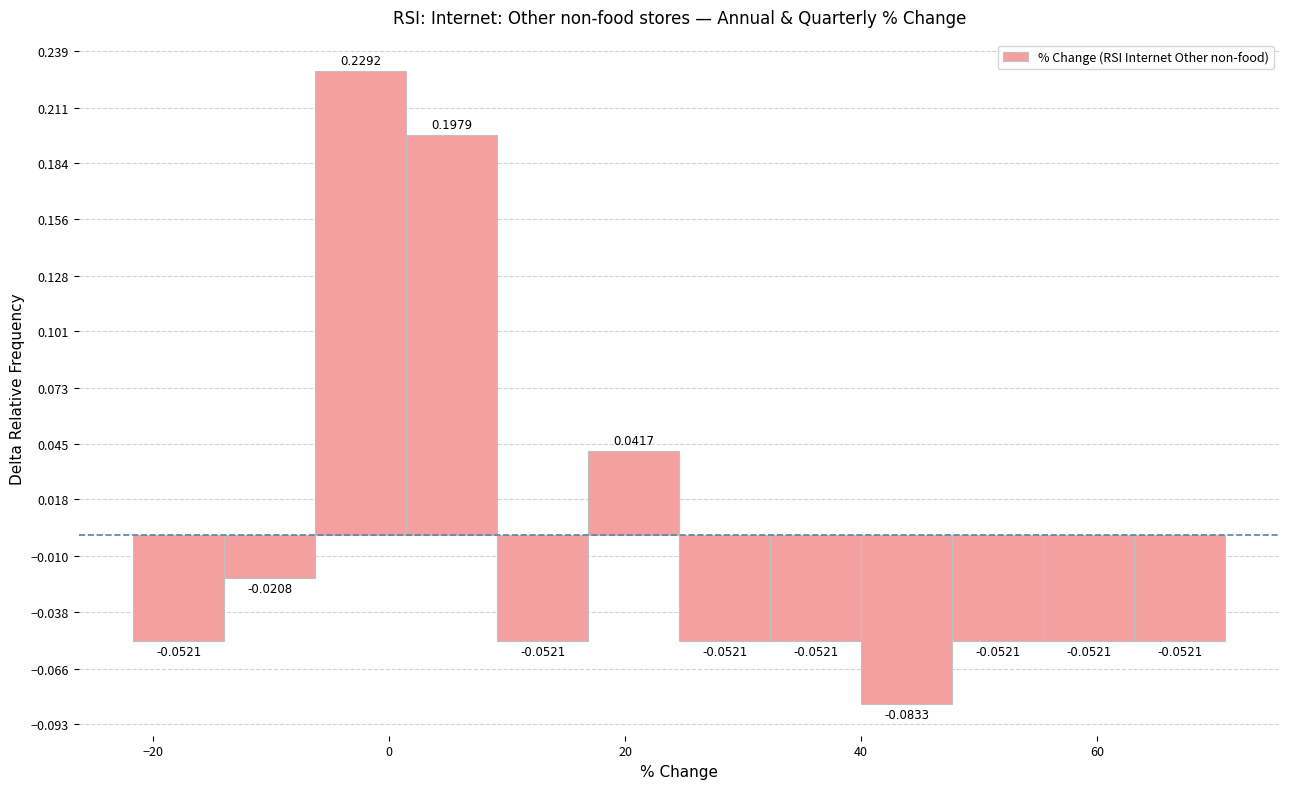

Read against the x-axis, roughly where is the centre of the tallest bar?

-2